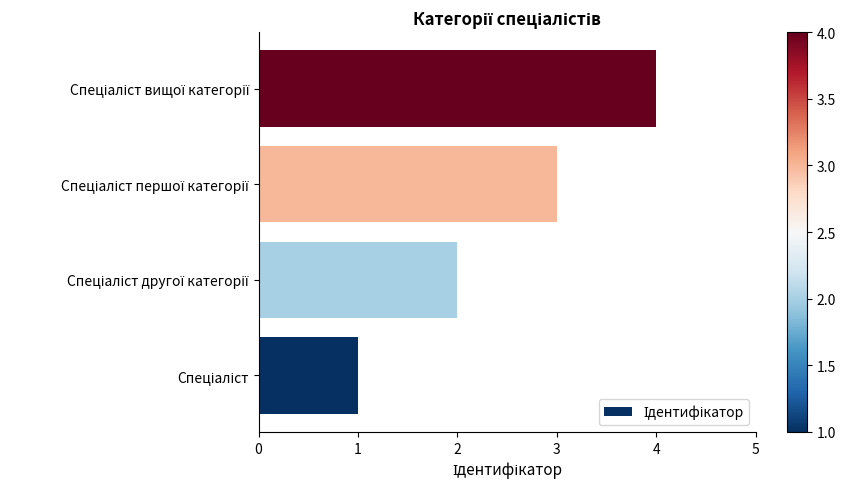

Are the bars grouped side by side (vs. stacked)?

No